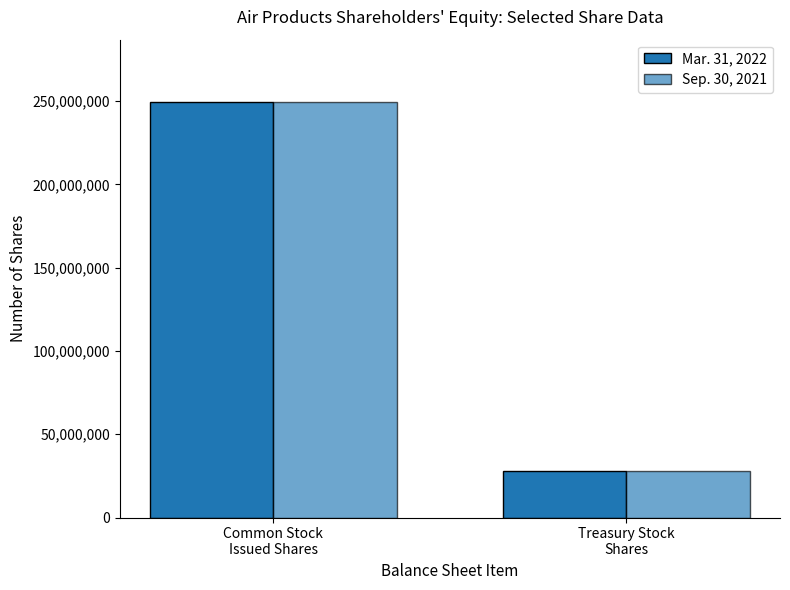

How many bars are there in each group?

2